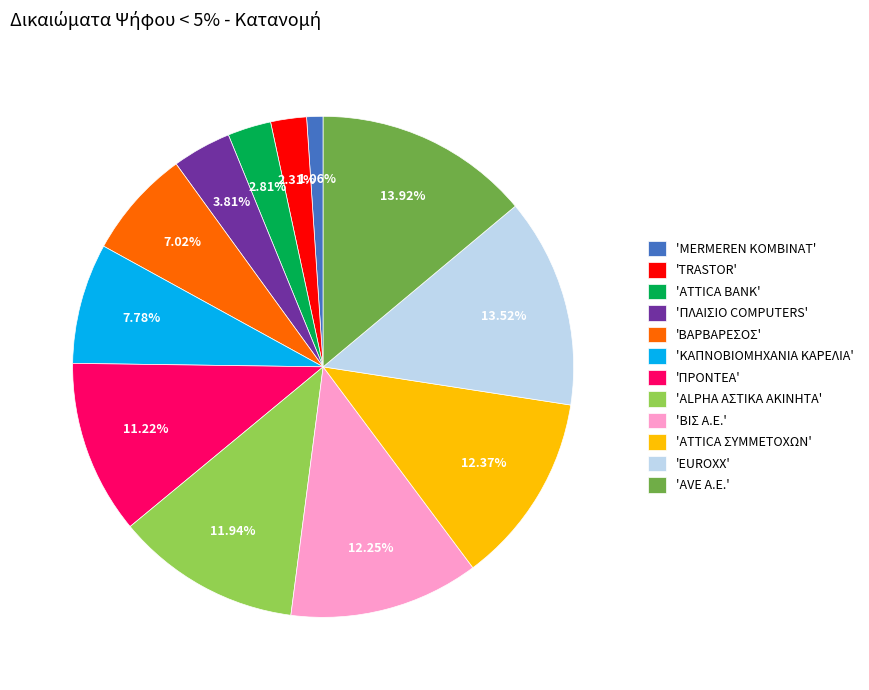

Does any single category account for the majority?

No